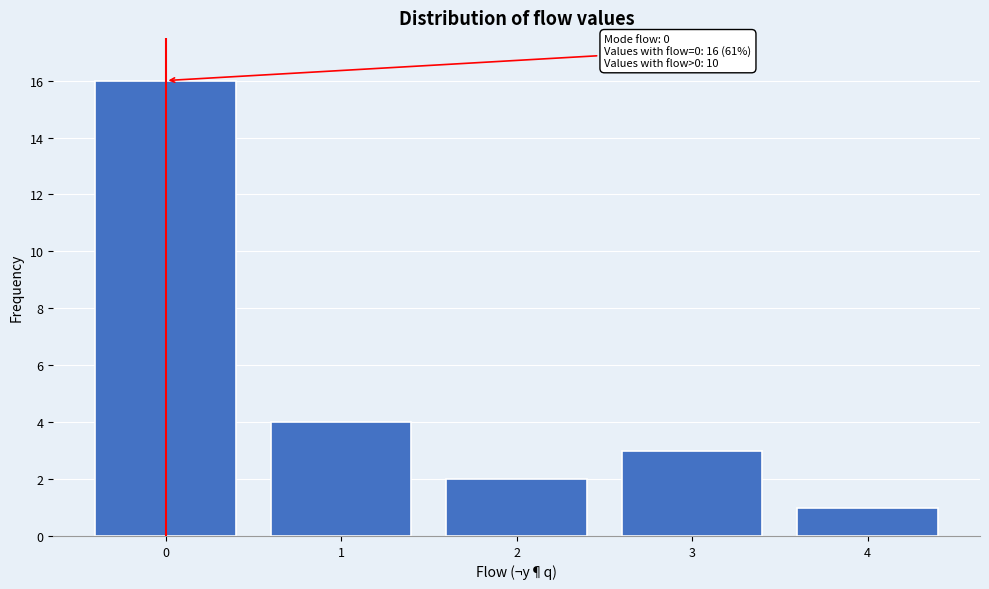

Reading left to right, extract all data points from this chart.

16	4	2	3	1